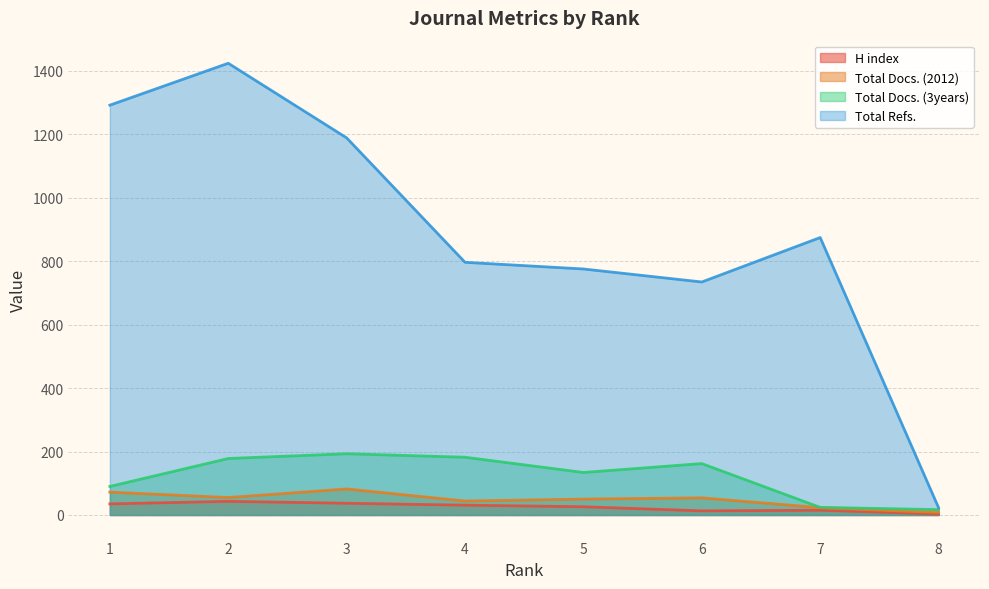

What is the sum of the H index values at 1 and 5?

61